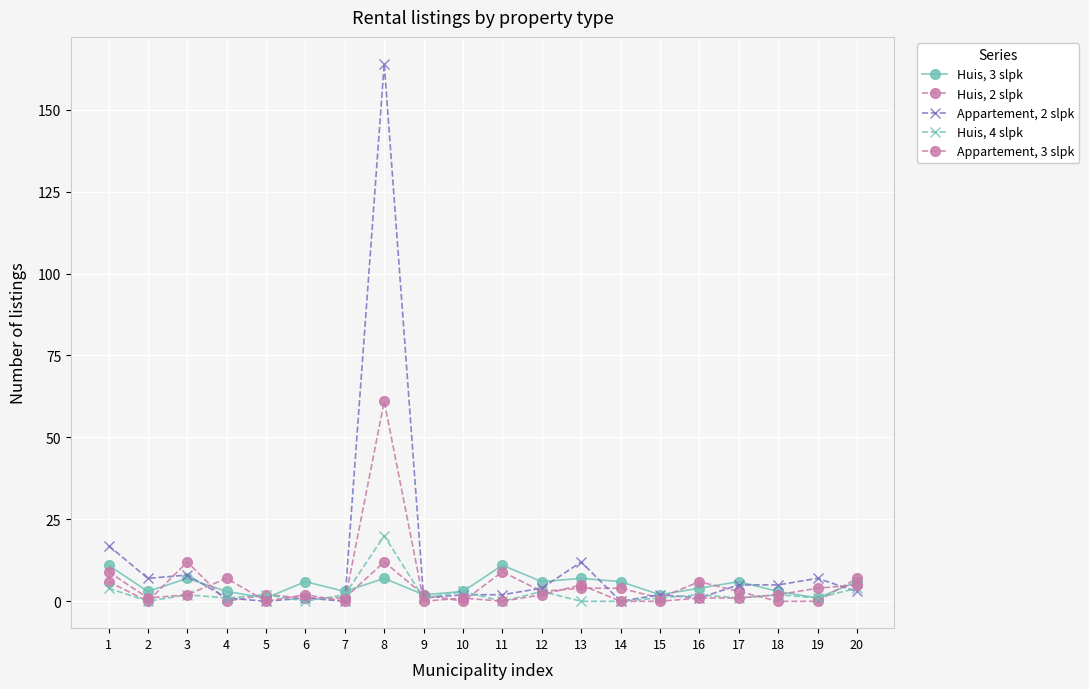

Rank the series at 15 from lowest to highest value.

Appartement, 3 slpk, Huis, 2 slpk, Huis, 4 slpk, Huis, 3 slpk, Appartement, 2 slpk